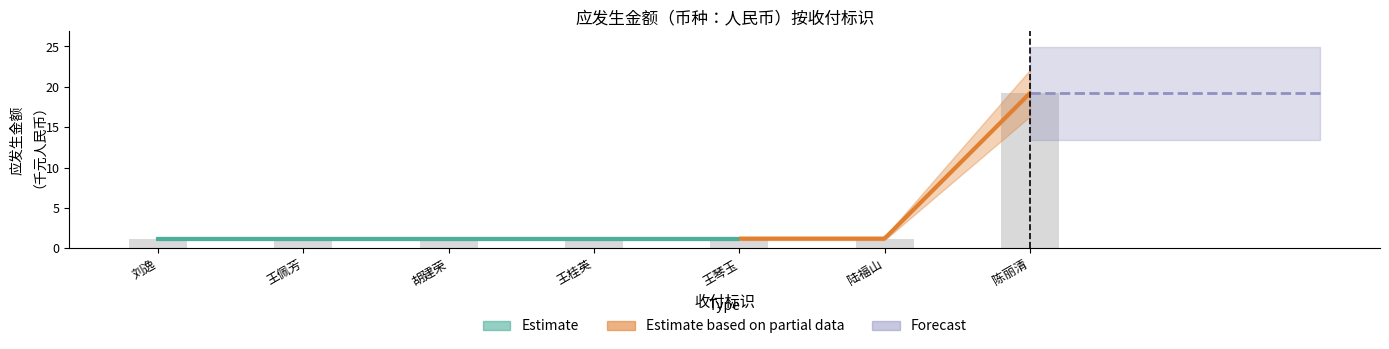

List the labels in order of value, largest first.

陈丽清, 刘逸, 王佩芳, 胡建荣, 王桂英, 王琴玉, 陆福山